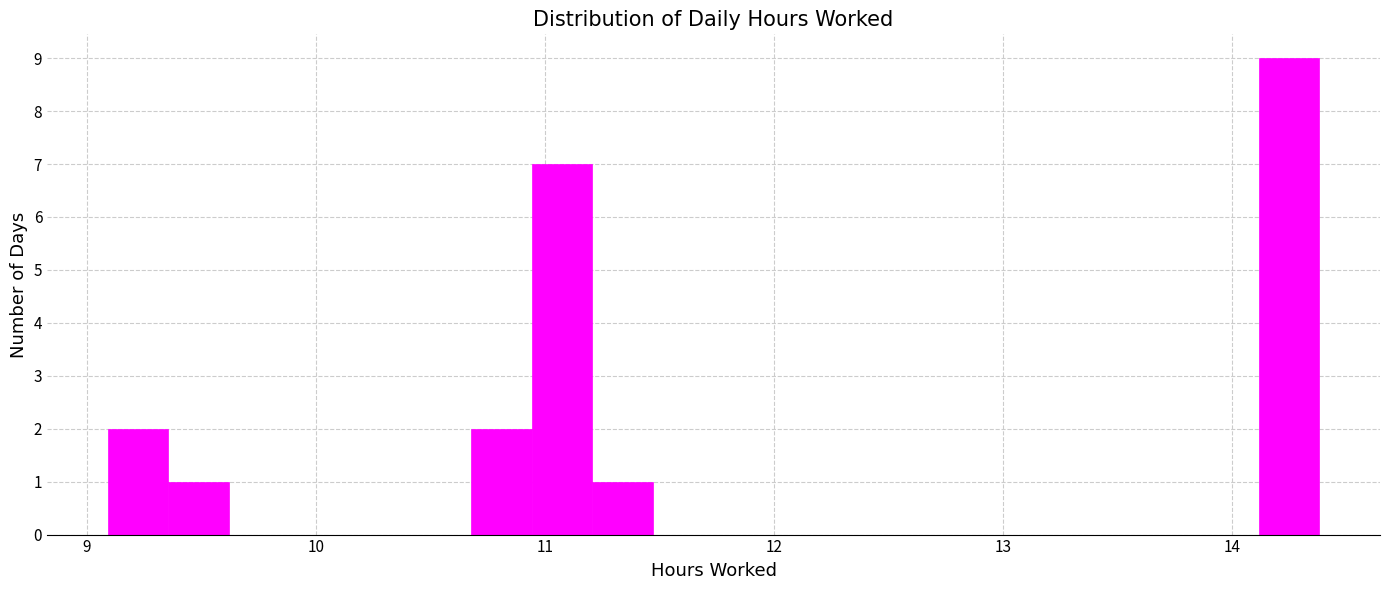

Around what value on the x-axis is the tallest bar? Give the approximate position of its centre, as read against the axis.

14.2